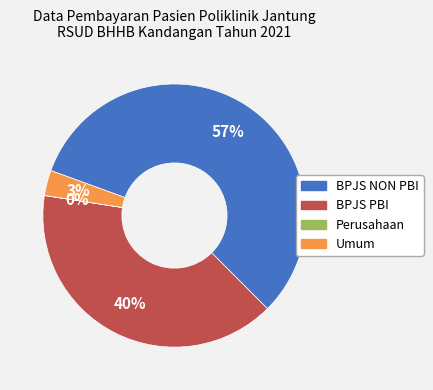

To the nearest percent, what is the difference between the Umum and BPJS PBI slice percentages?

37%